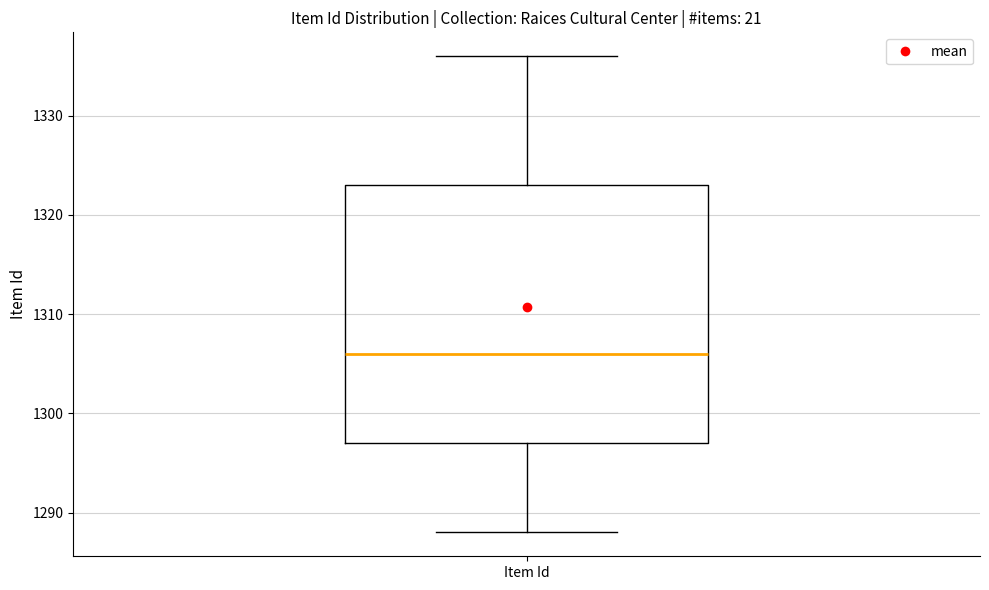

Transcribe this box plot: give where the median line is, the range the box spans, and where the two whiskers end, as read against the y-axis. The values are not printed on the chart, so give them approximately, as read against the axis.

median 1306, box 1297 to 1323, whiskers 1288 to 1336